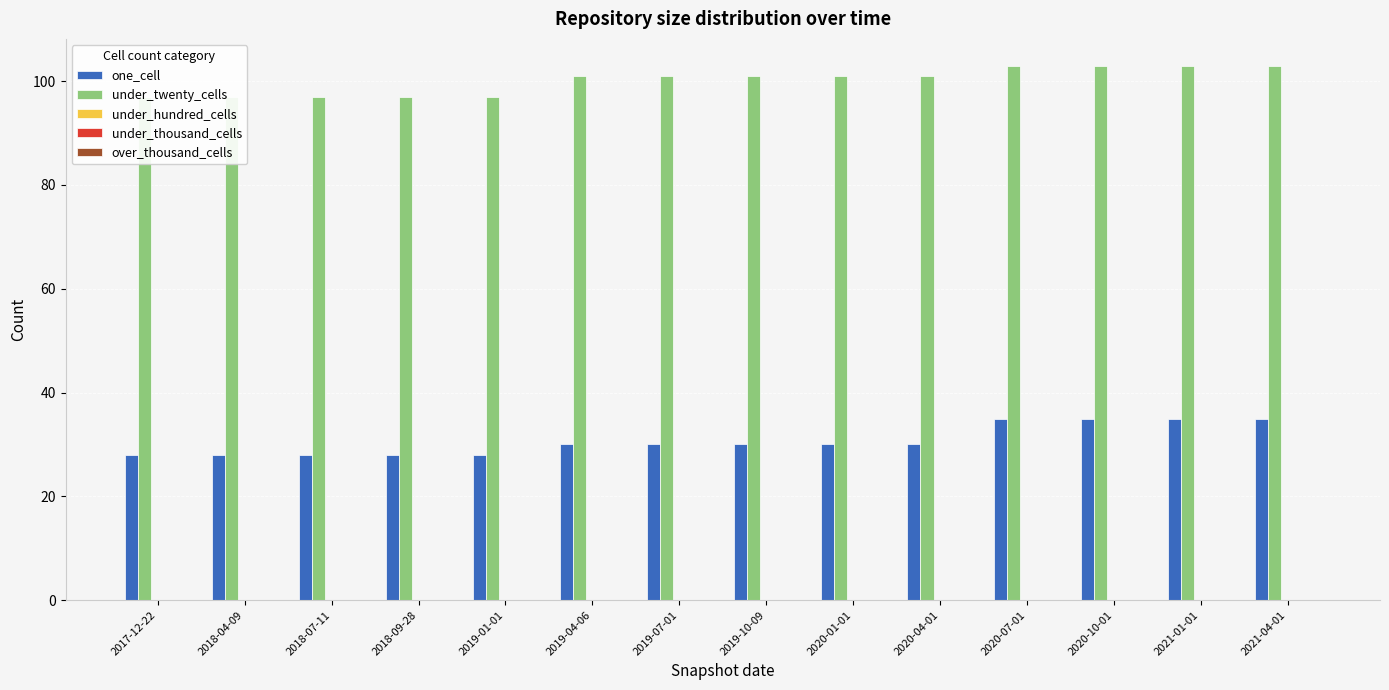

Reading left to right, extract all data points from this chart.

one_cell: 2017-12-22=28	2018-04-09=28	2018-07-11=28	2018-09-28=28	2019-01-01=28	2019-04-06=30	2019-07-01=30	2019-10-09=30	2020-01-01=30	2020-04-01=30	2020-07-01=35	2020-10-01=35	2021-01-01=35	2021-04-01=35
under_twenty_cells: 2017-12-22=97	2018-04-09=97	2018-07-11=97	2018-09-28=97	2019-01-01=97	2019-04-06=101	2019-07-01=101	2019-10-09=101	2020-01-01=101	2020-04-01=101	2020-07-01=103	2020-10-01=103	2021-01-01=103	2021-04-01=103
under_hundred_cells: 2017-12-22=0	2018-04-09=0	2018-07-11=0	2018-09-28=0	2019-01-01=0	2019-04-06=0	2019-07-01=0	2019-10-09=0	2020-01-01=0	2020-04-01=0	2020-07-01=0	2020-10-01=0	2021-01-01=0	2021-04-01=0
under_thousand_cells: 2017-12-22=0	2018-04-09=0	2018-07-11=0	2018-09-28=0	2019-01-01=0	2019-04-06=0	2019-07-01=0	2019-10-09=0	2020-01-01=0	2020-04-01=0	2020-07-01=0	2020-10-01=0	2021-01-01=0	2021-04-01=0
over_thousand_cells: 2017-12-22=0	2018-04-09=0	2018-07-11=0	2018-09-28=0	2019-01-01=0	2019-04-06=0	2019-07-01=0	2019-10-09=0	2020-01-01=0	2020-04-01=0	2020-07-01=0	2020-10-01=0	2021-01-01=0	2021-04-01=0